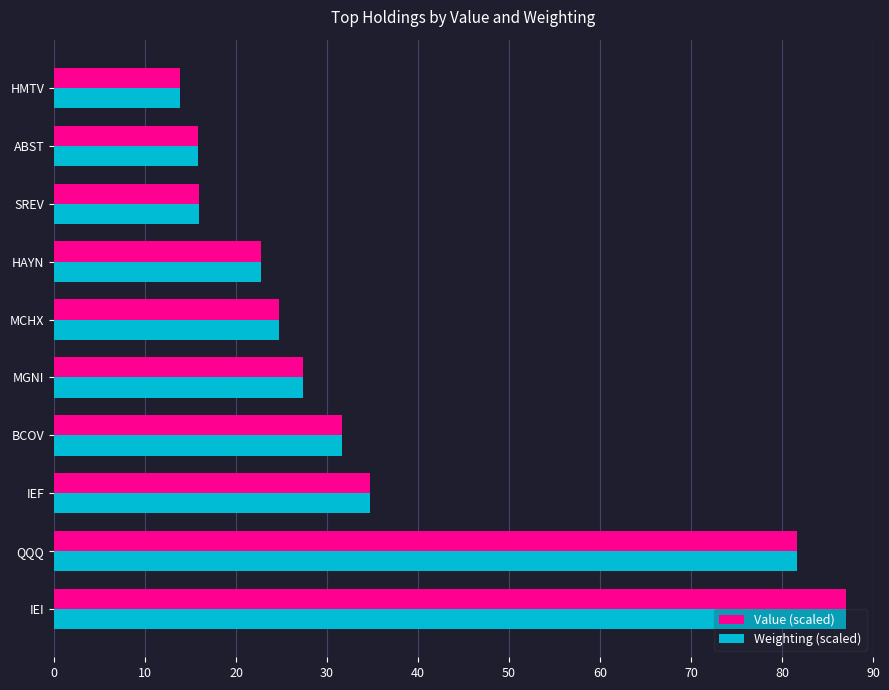

What is the minimum value for Value (scaled)?

13.8